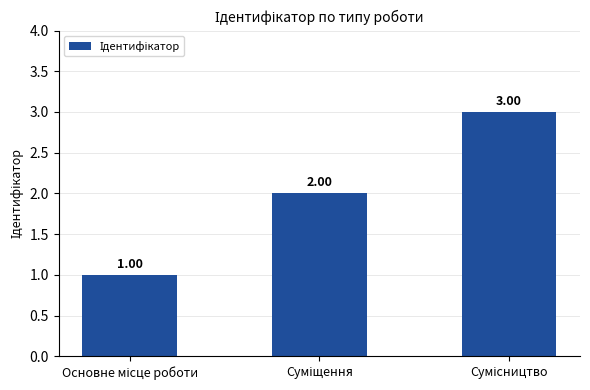

How many distinct data groups are displayed?

1